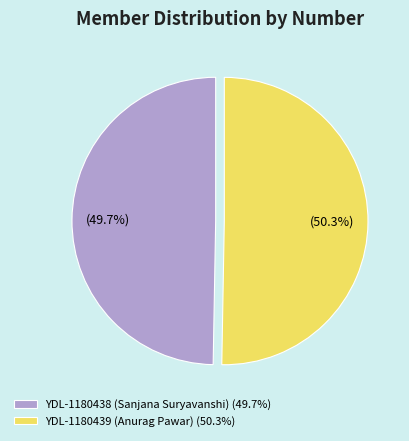

Rank the categories by value from highest to lowest.

YDL-1180439 (Anurag Pawar), YDL-1180438 (Sanjana Suryavanshi)